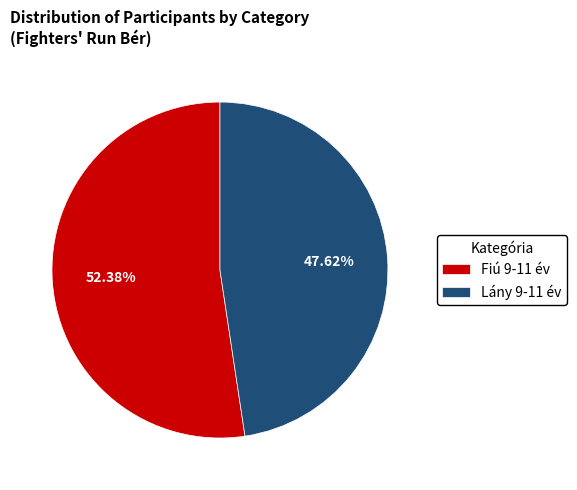

What is the total percentage of Fiú 9-11 év and Lány 9-11 év?

100.0%